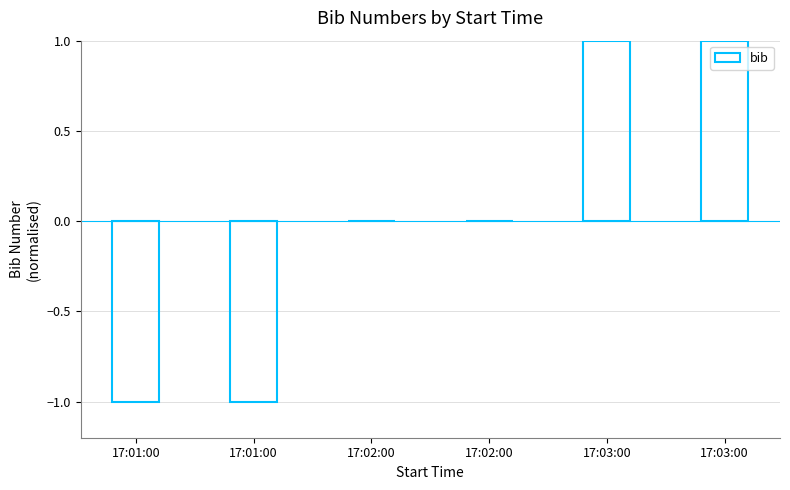

Which label corresponds to the largest value in the chart?

17:03:00